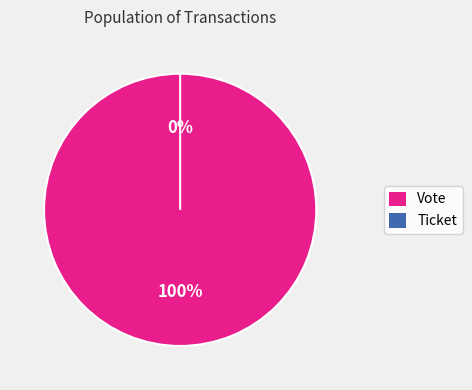

What is the change in value from Vote to Ticket?

-1